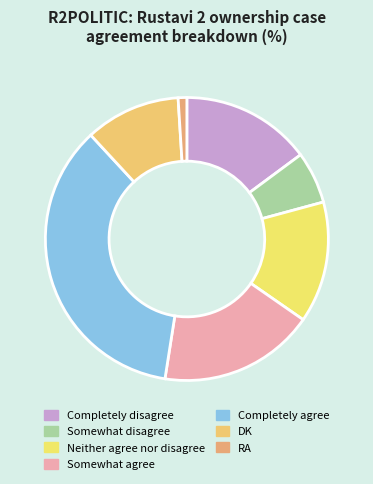

Rank the categories by value from highest to lowest.

Completely agree, Somewhat agree, Completely disagree, Neither agree nor disagree, DK, Somewhat disagree, RA